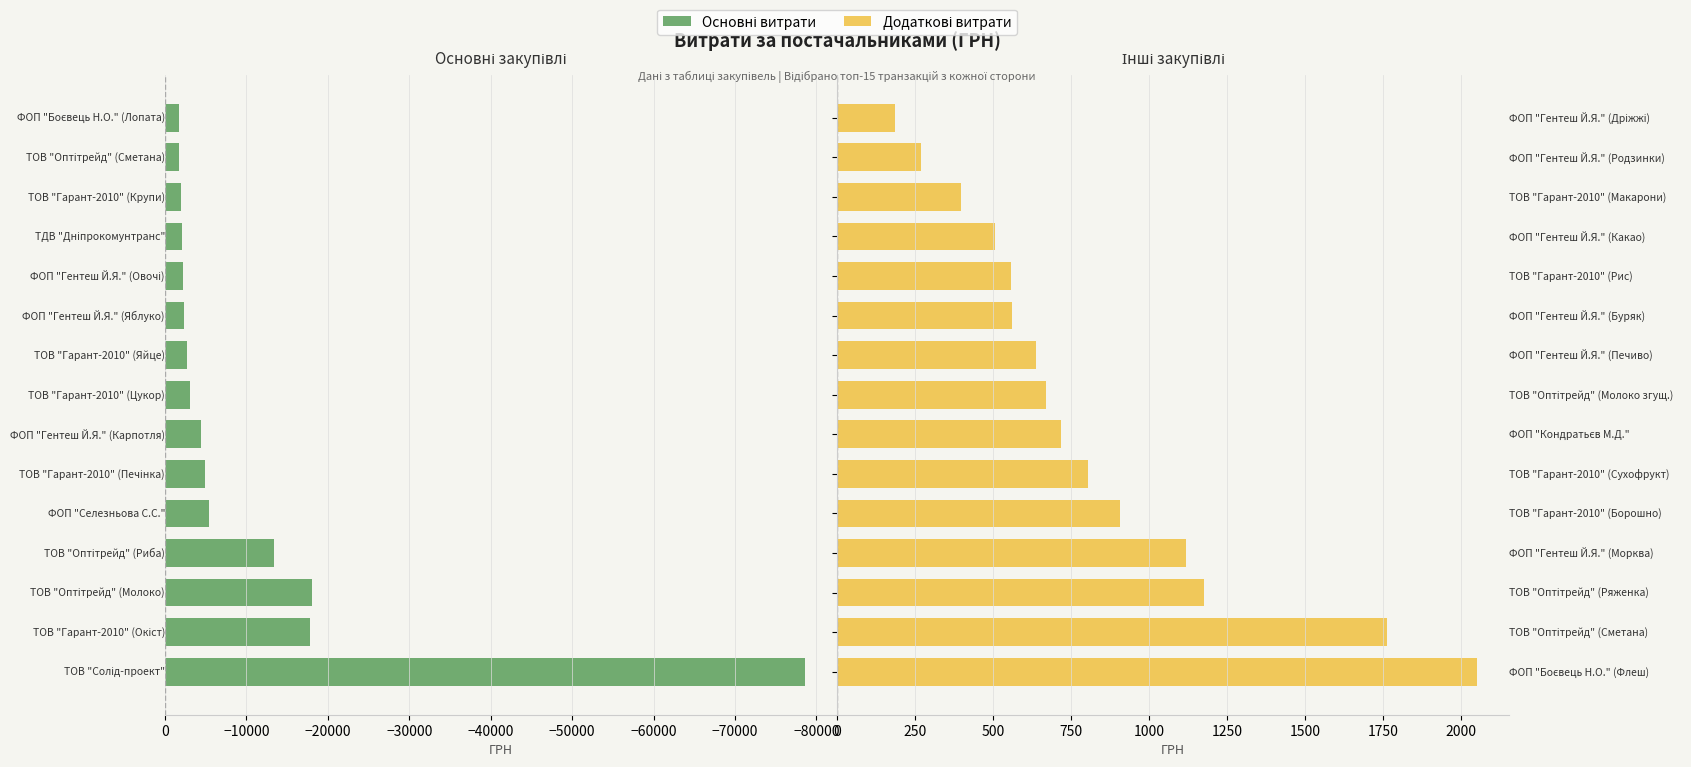

What are all the series names shown in the legend?

Основні витрати, Додаткові витрати